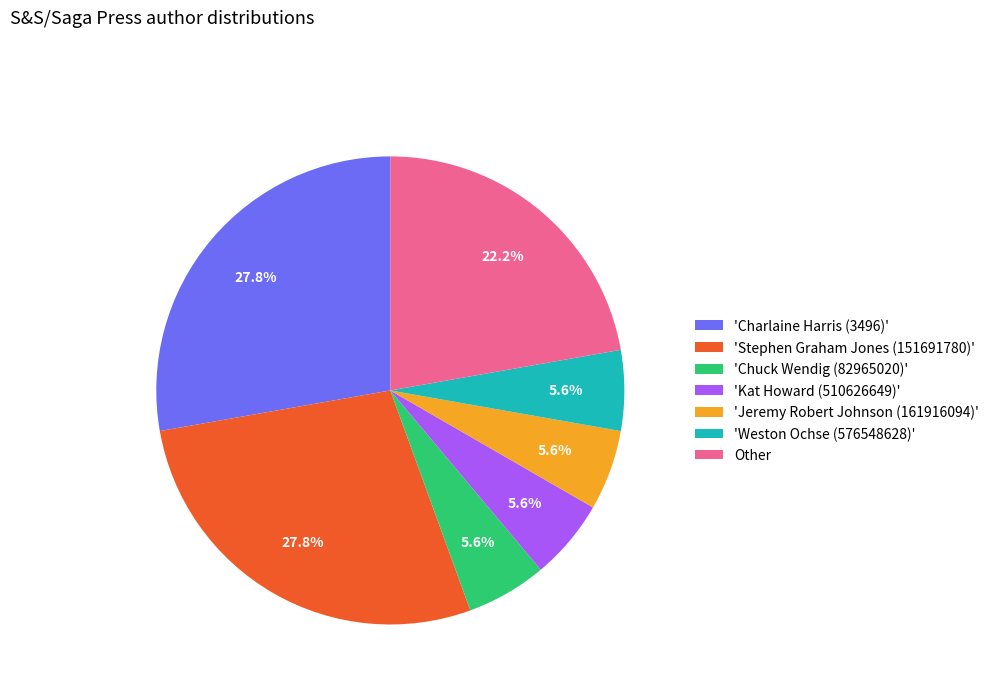

What percentage is the Other slice, to the nearest percent?

22%